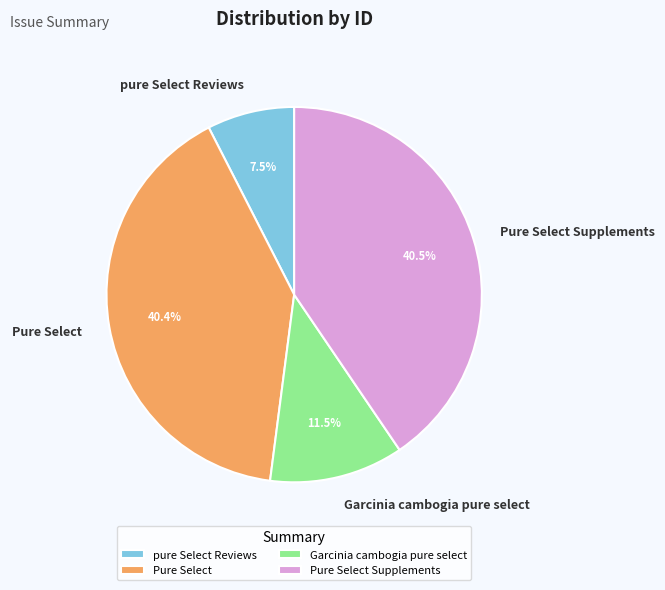

To the nearest percent, what is the average slice percentage?

25%